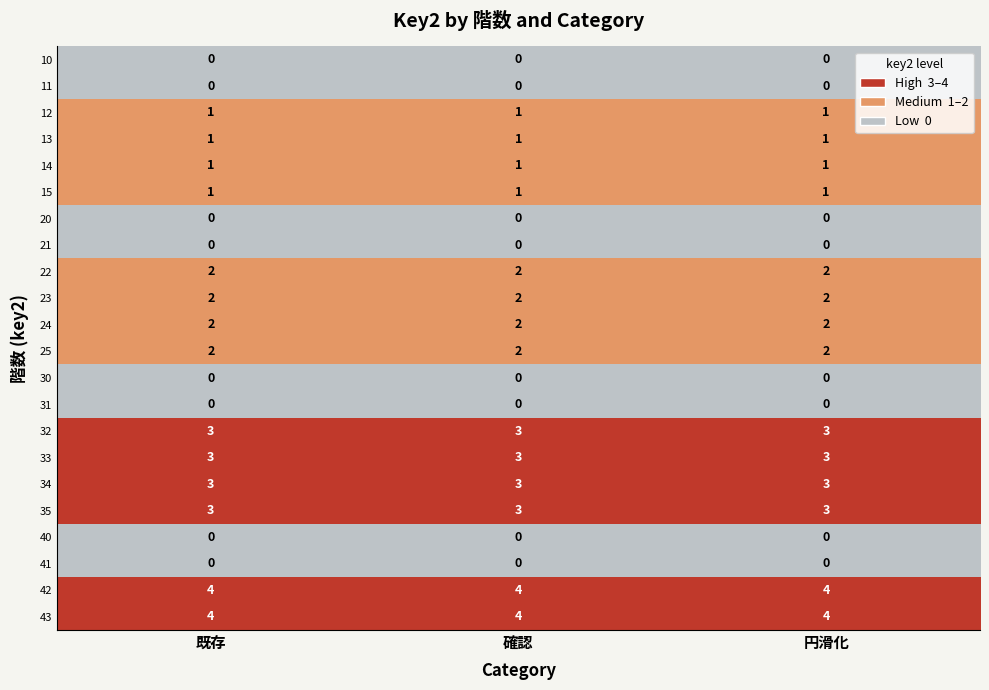

What is the sum of all 43 values?

12